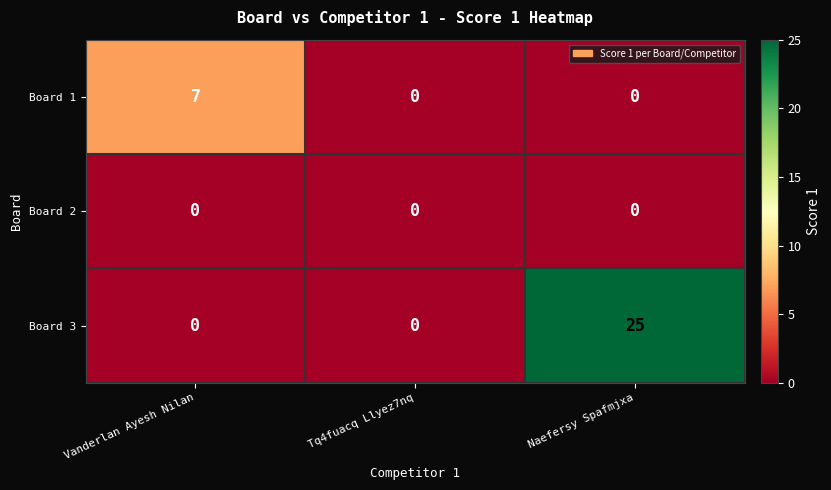

How many distinct data groups are displayed?

3